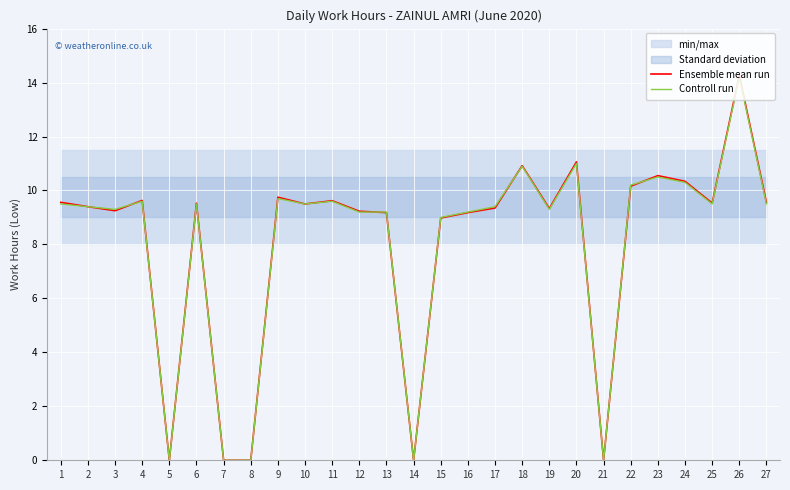

What is the difference between the maximum and minimum values in the Controll run series?

14.2